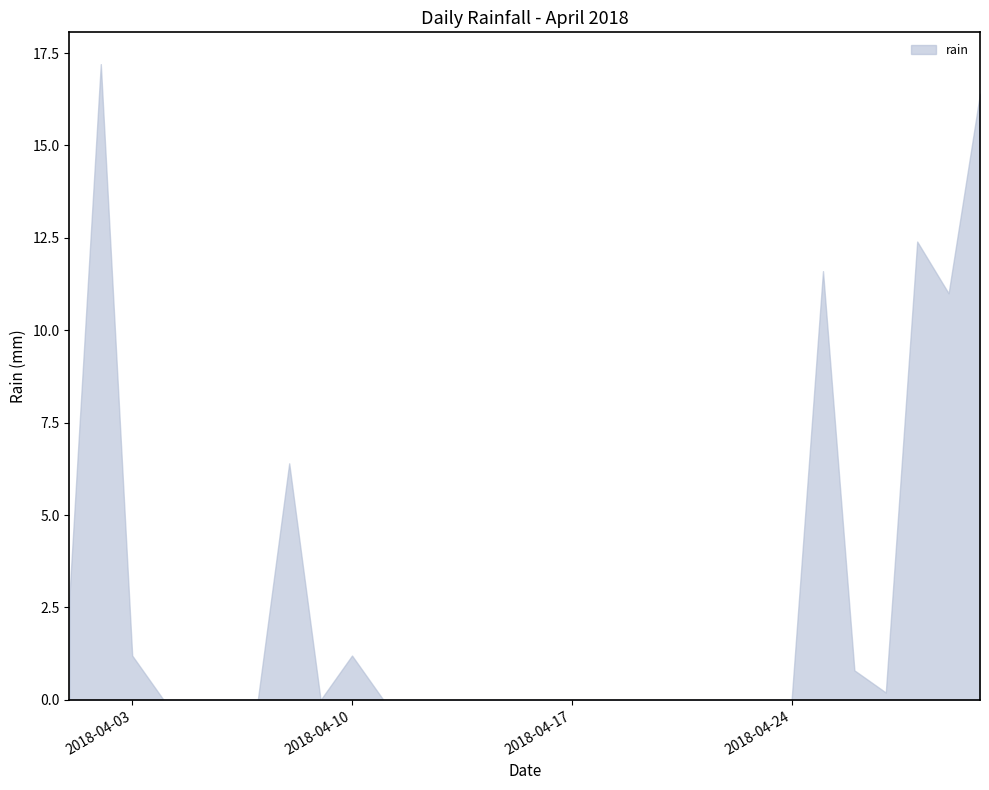

True or false: the data has more than 1 interior local peaks.

True